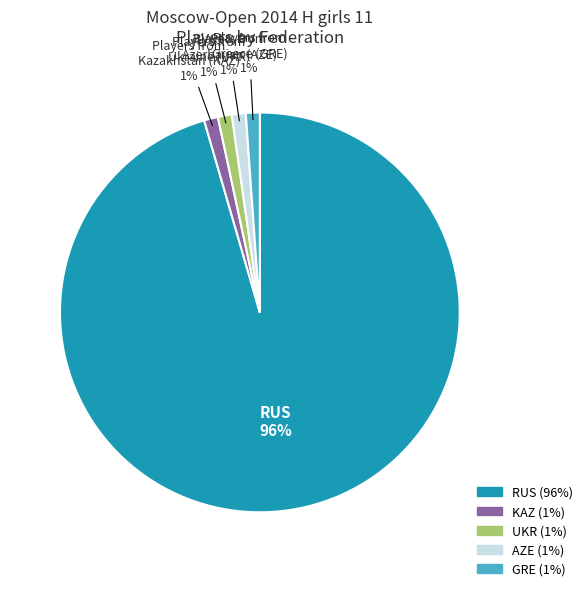

To the nearest percent, what is the average slice percentage?

20%